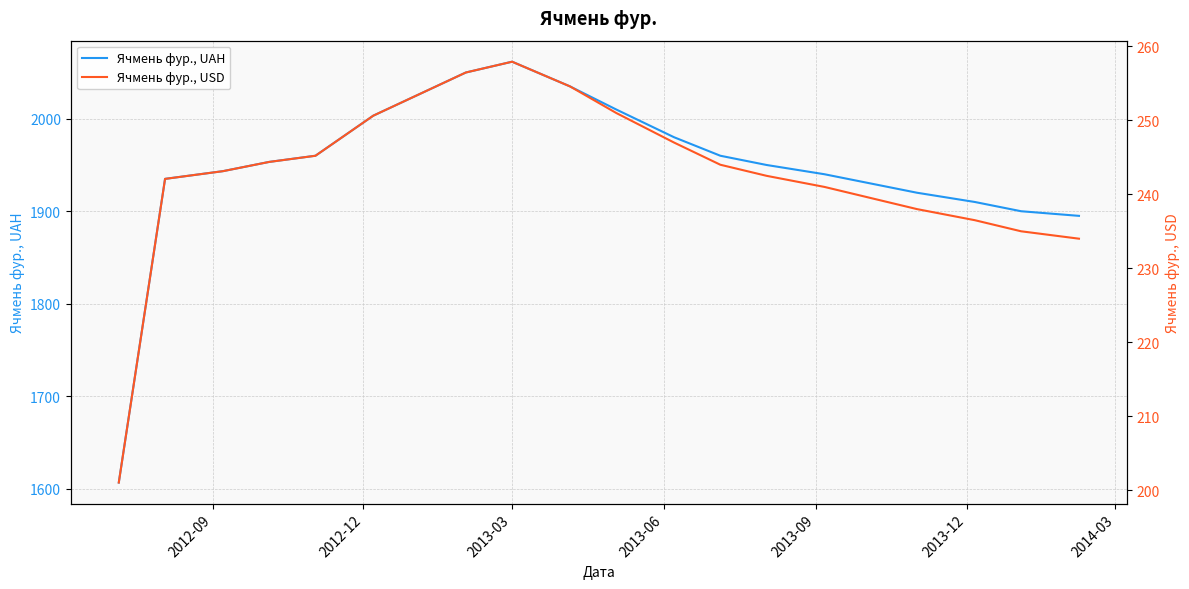

What is the lowest value of the Ячмень фур., UAH series?

1606.7